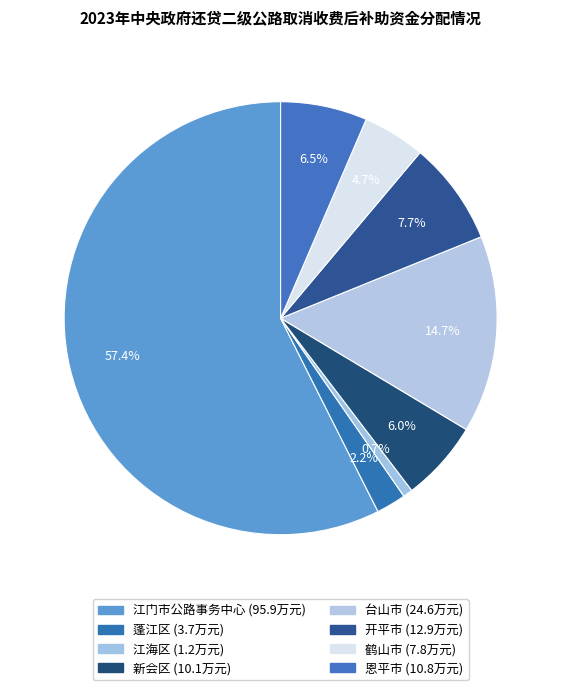

To the nearest percent, what is the difference between the largest and smallest slice percentages?

57%